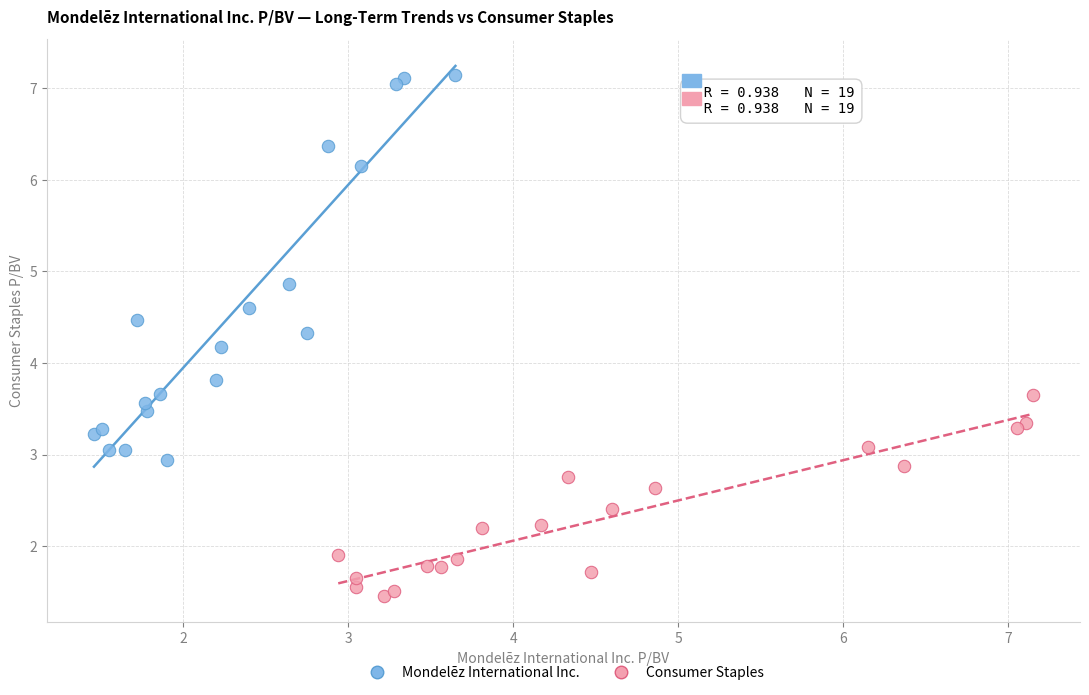

Which series contains the highest Y value?

Mondelēz International Inc.